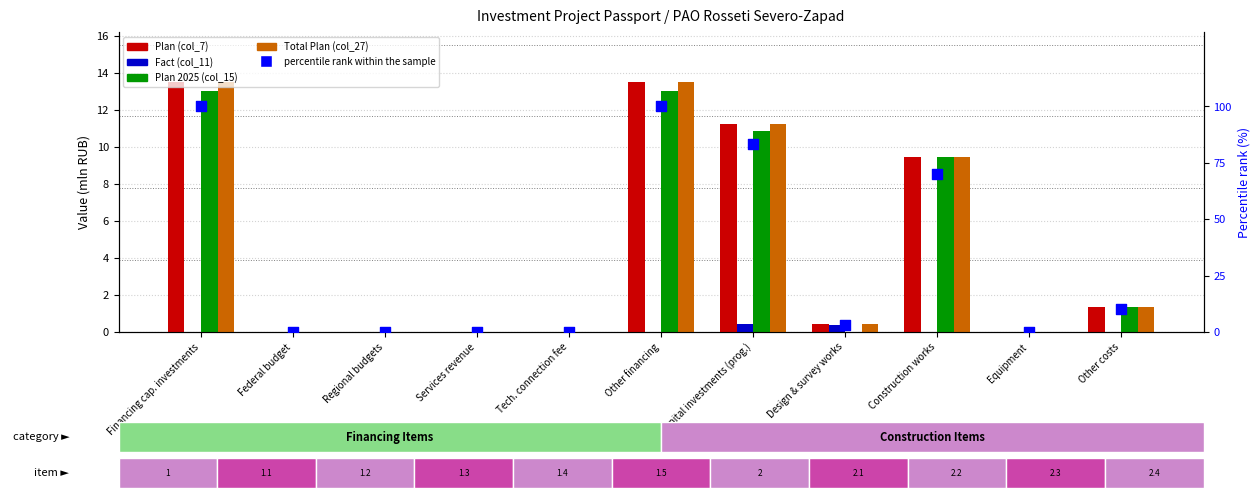

Which series has the largest total across all categories?

percentile rank within the sample